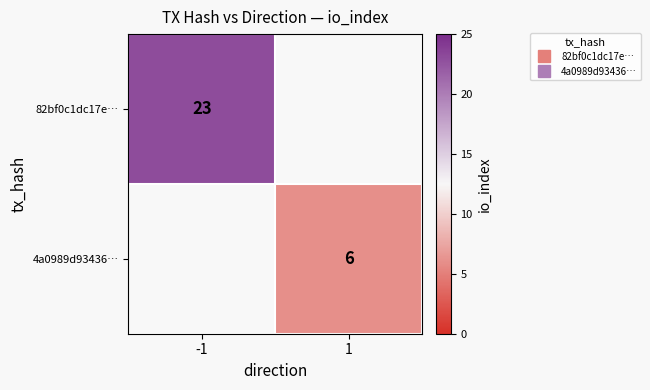

At which label does 4a0989d93436… reach its peak?

-1